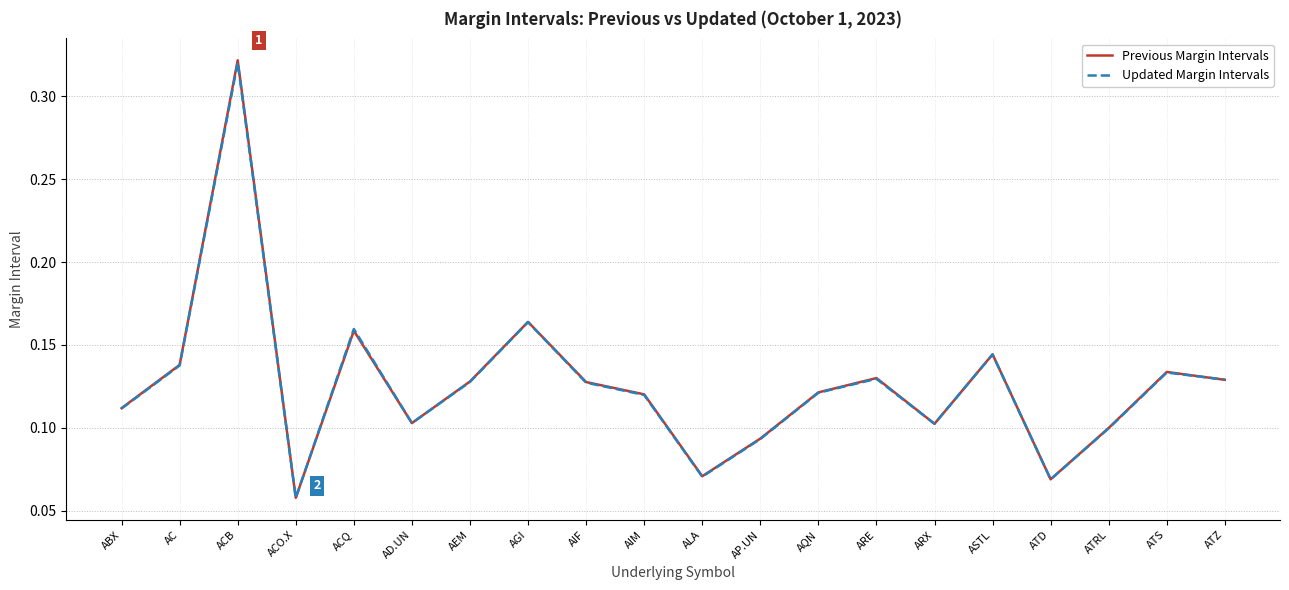

Which category has the highest value in the Previous Margin Intervals series?

ACB